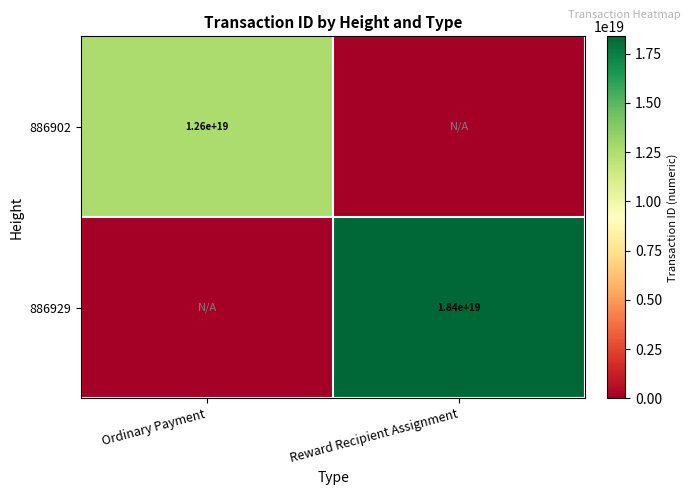

The value of 886902 at Ordinary Payment is 20662712271257030656. True or false?

False